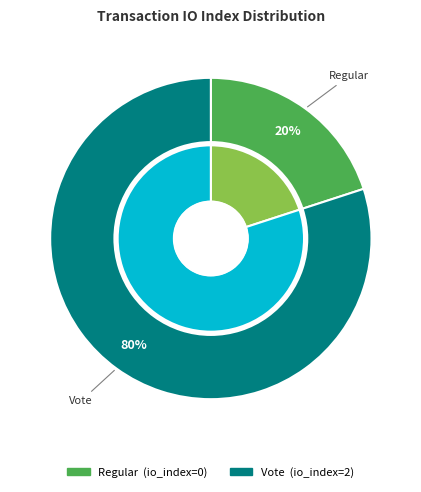

What is the smallest slice in the pie chart?

Regular